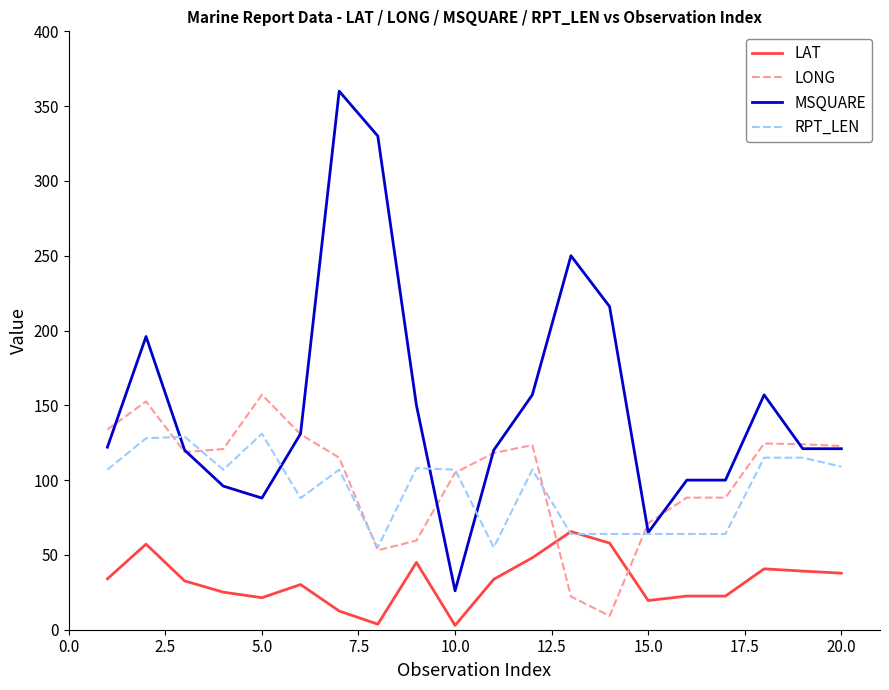

Which series has the widest spread of values?

MSQUARE